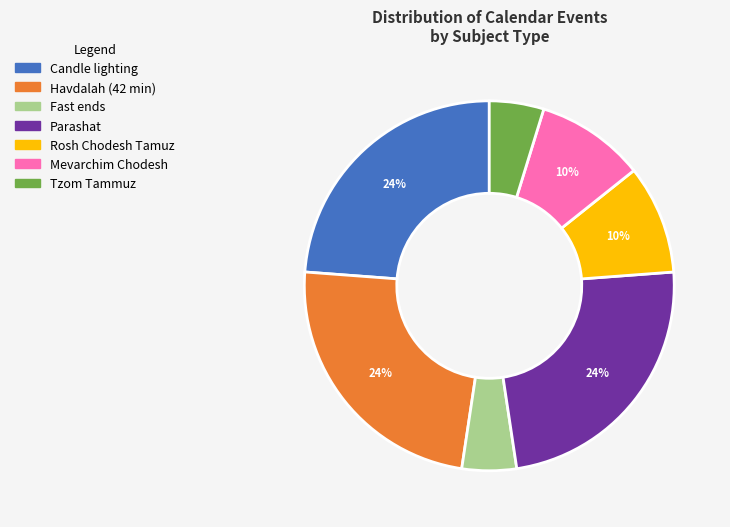

Is there a majority slice in this chart?

No